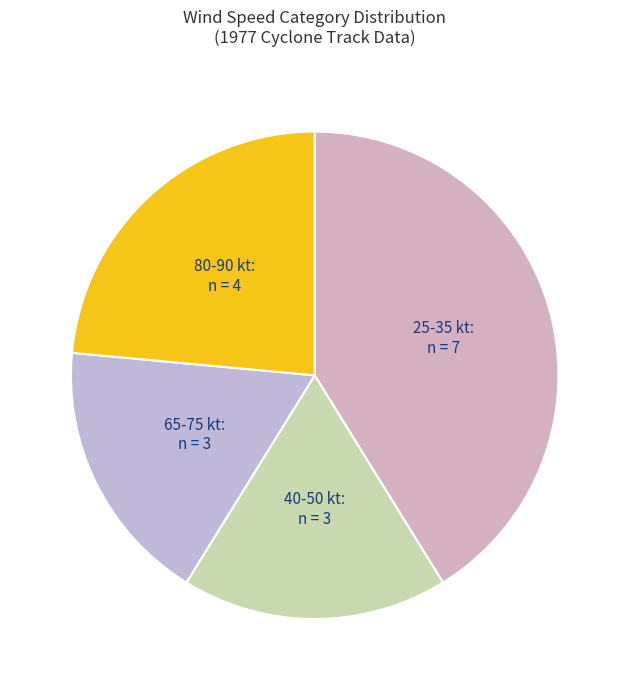

How many segments does this pie chart have?

4